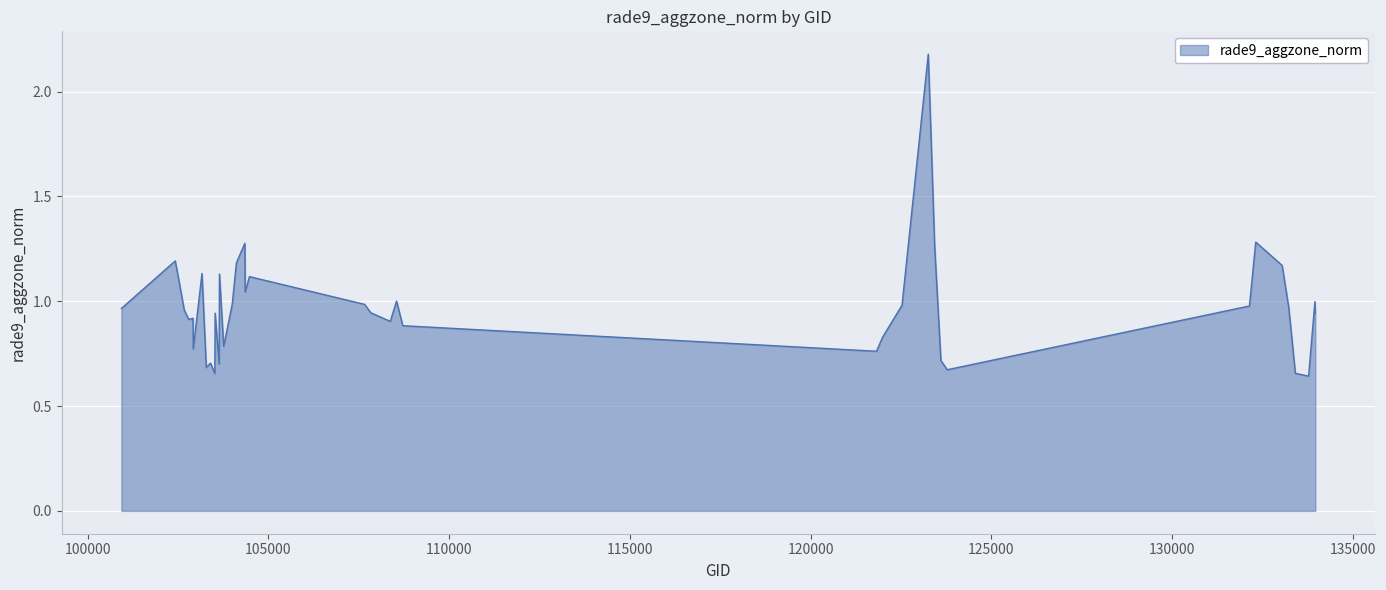

What is the difference between the maximum and minimum values?

1.5